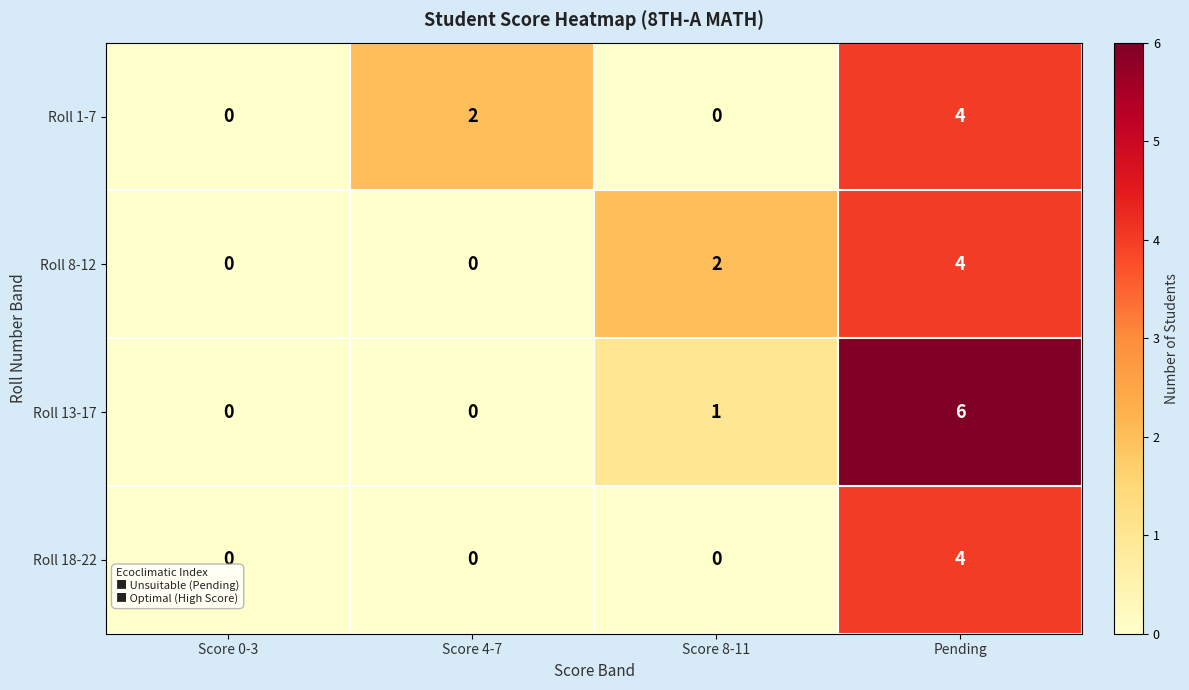

What is the highest value of the Roll 13-17 series?

6